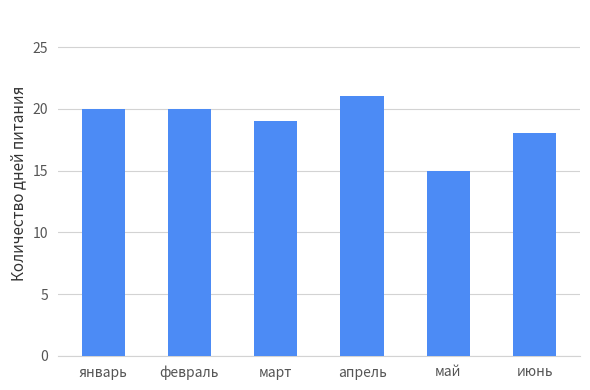

True or false: the data shows 20 at февраль.

True